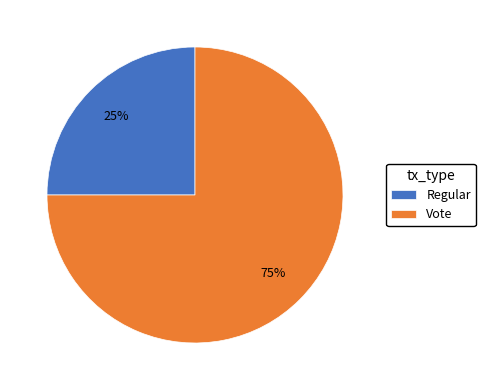

Is Vote the majority of the pie?

Yes